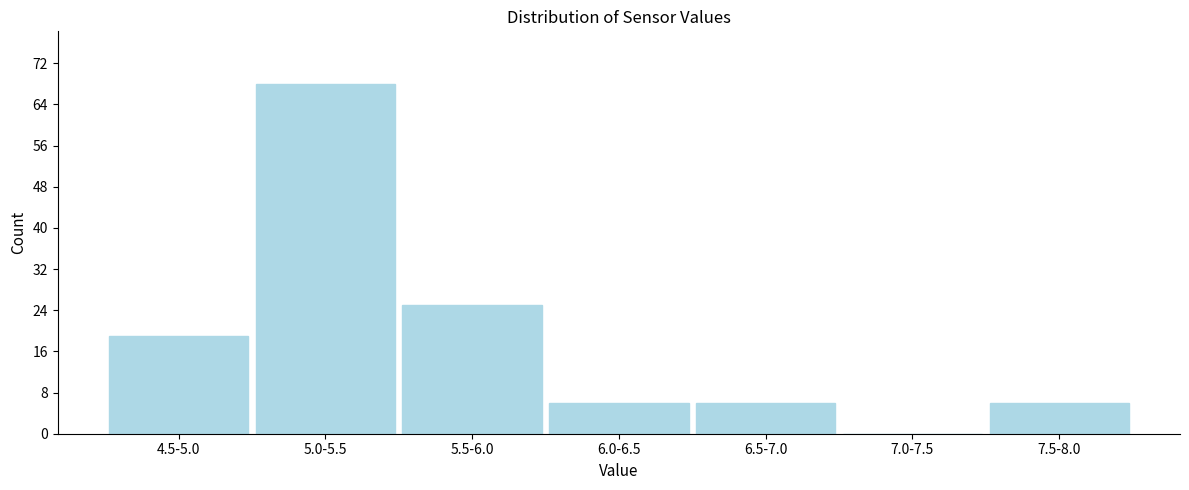

Reading left to right, list all the values displayed in this chart.

4.5-5.0=19	5.0-5.5=68	5.5-6.0=25	6.0-6.5=6	6.5-7.0=6	7.0-7.5=0	7.5-8.0=6